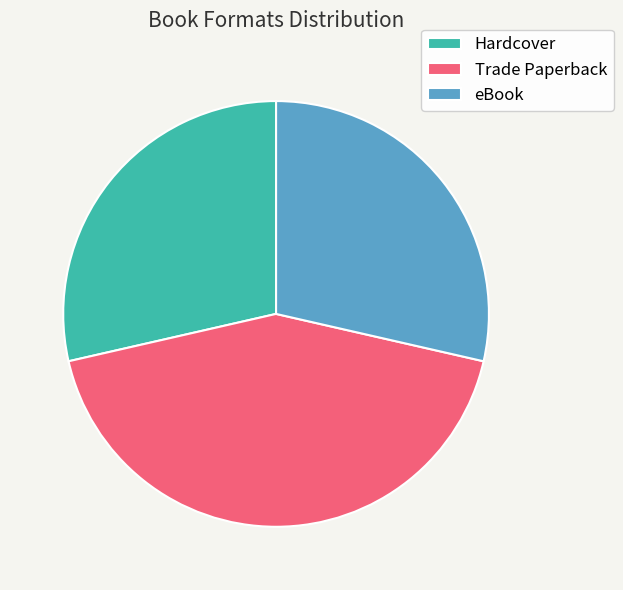

Do eBook and Trade Paperback together represent more than half of the pie?

Yes